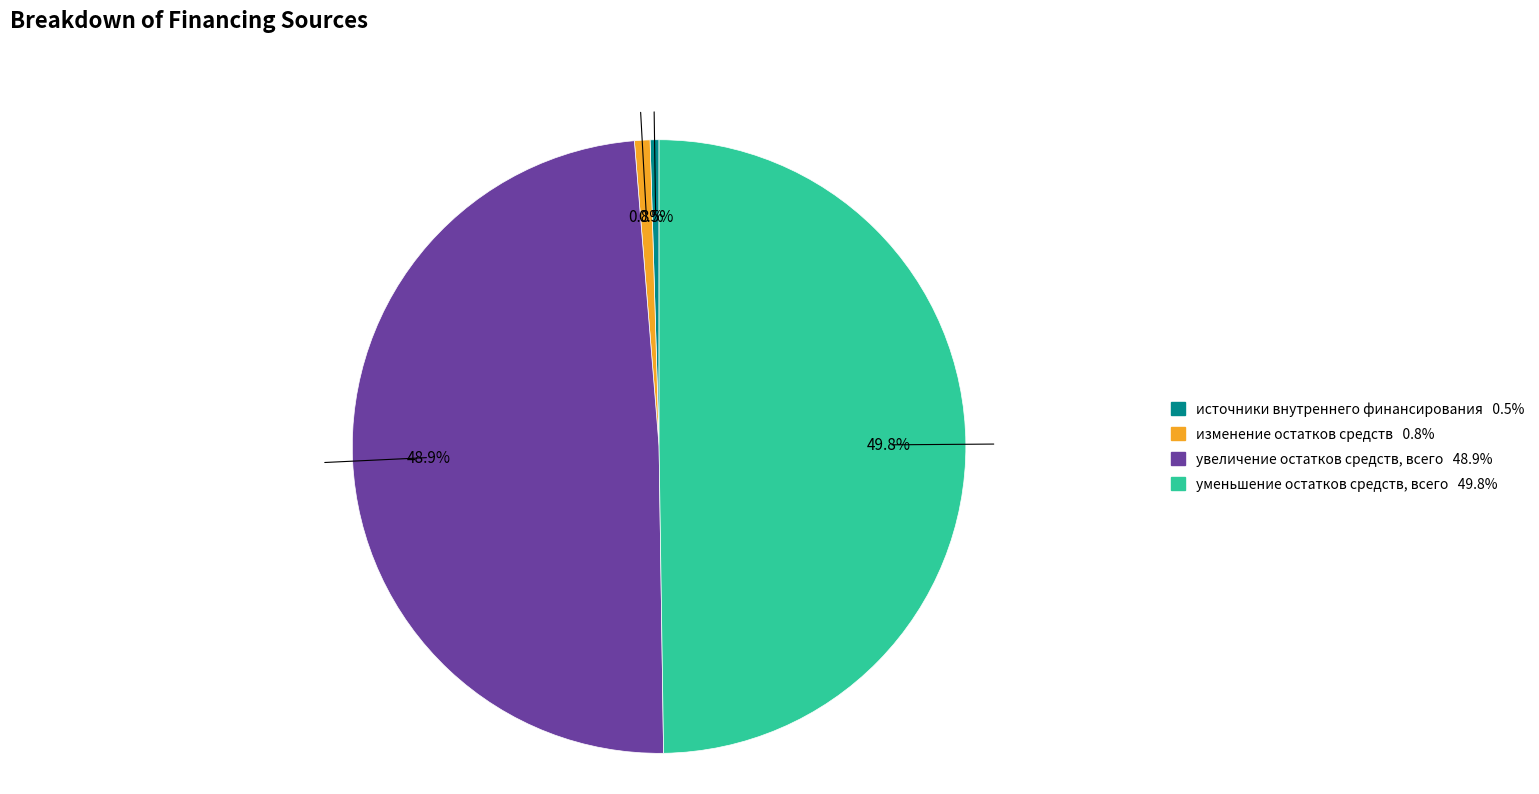

To the nearest percent, what is the combined percentage of уменьшение остатков средств, всего and изменение остатков средств?

51%